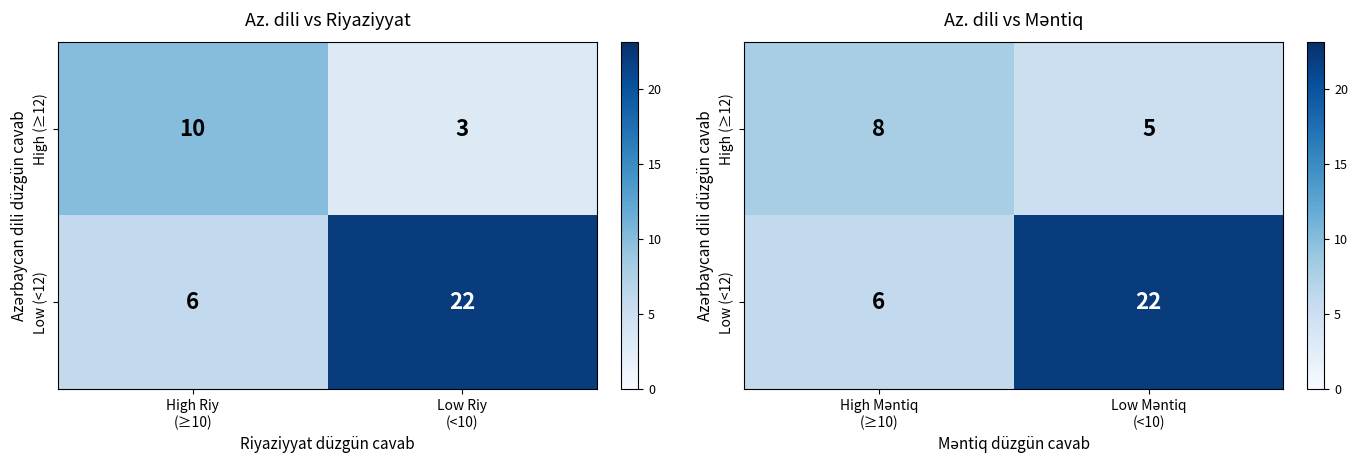

How many High (≥12) values are between 5 and 8?

2